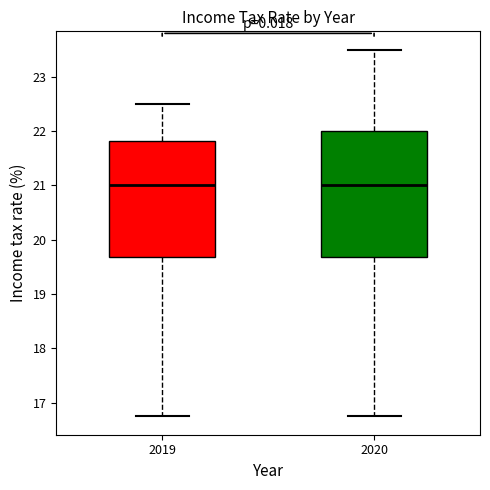

Reading left to right, read every box against the y-axis: the position of its median line, the range the box covers, and the ends of its whiskers. The values are not printed on the chart, so give them approximately, as read against the axis.

2019: median 21.0, box 19.7 to 21.8, whiskers 16.7 to 22.5
2020: median 21.0, box 19.7 to 22.0, whiskers 16.7 to 23.5